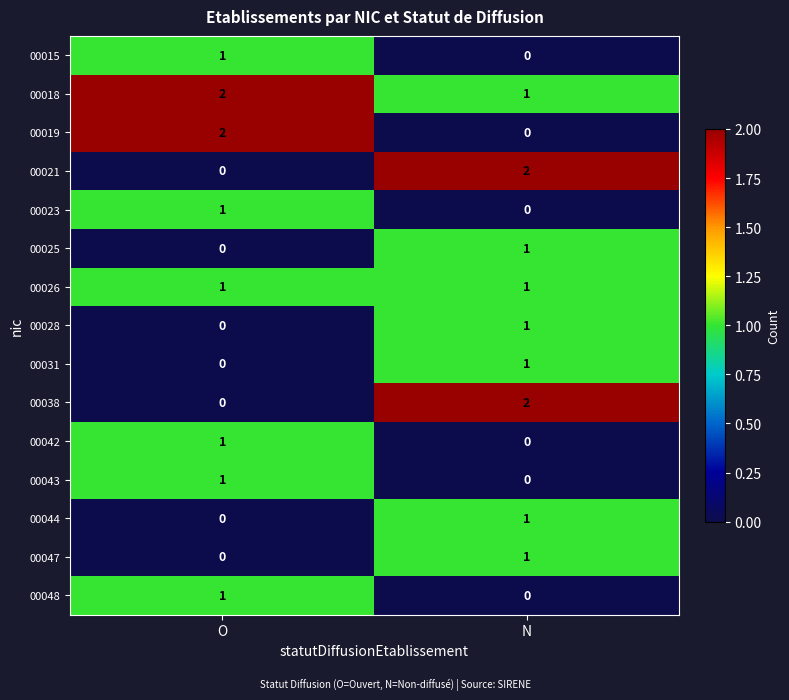

At which label does 00023 reach its minimum?

N